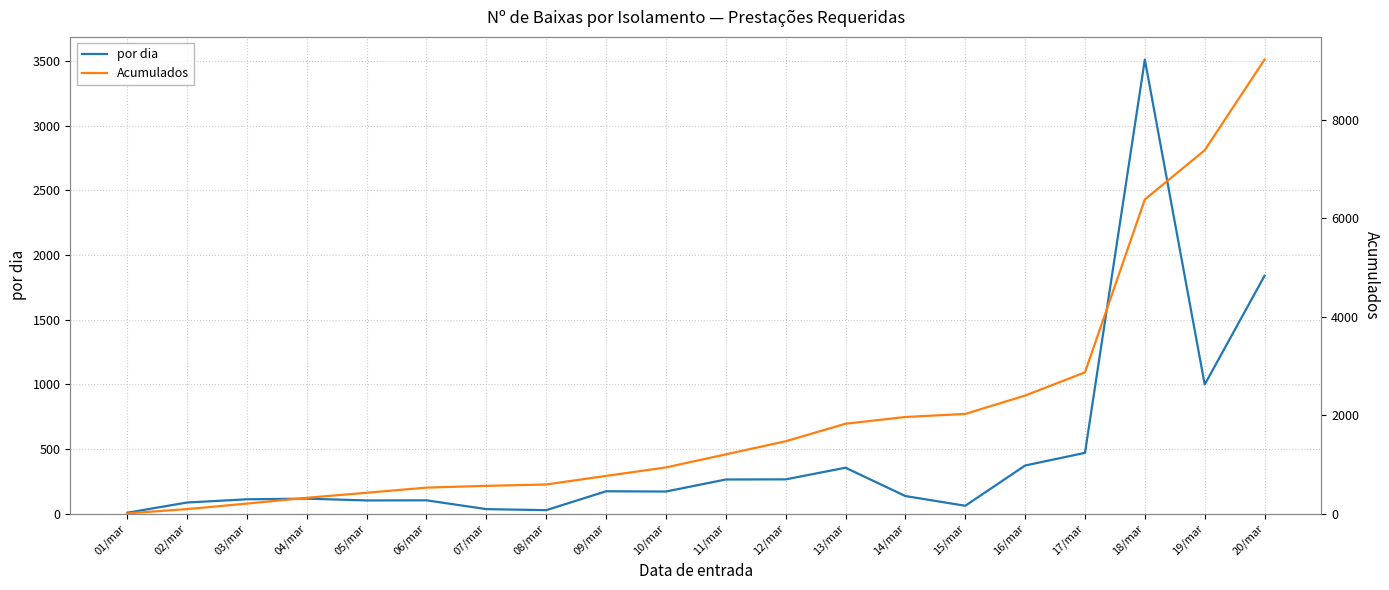

True or false: Acumulados and por dia intersect in this chart.

False